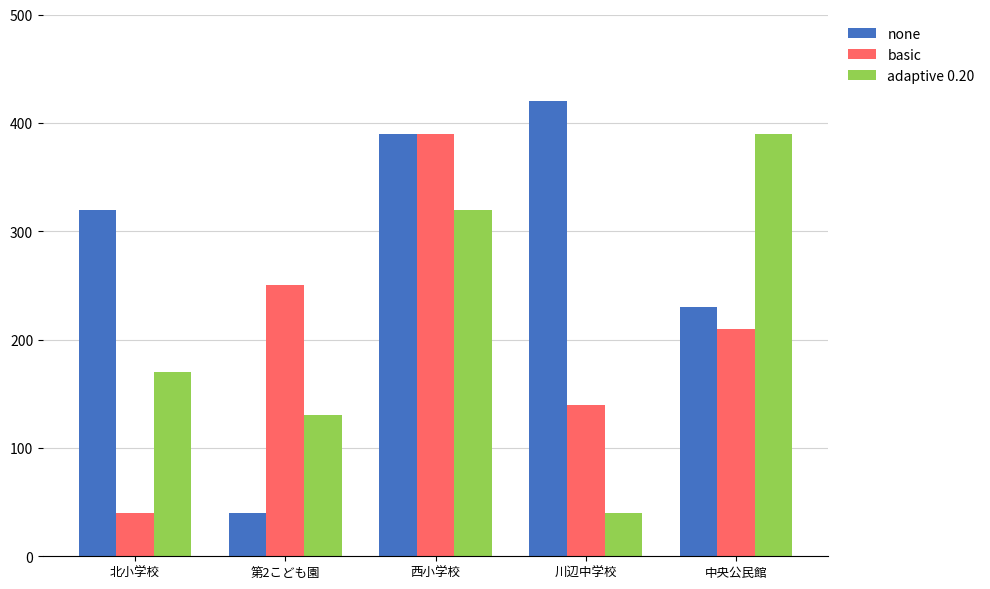

Is the value of none at 北小学校 greater than the value of adaptive 0.20 at 北小学校?

Yes